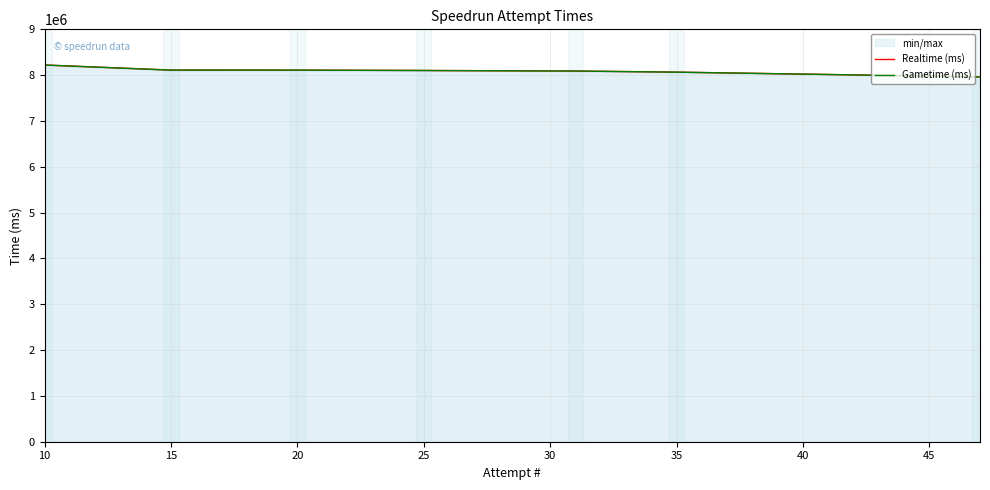

What is the difference between the second highest and second lowest values in the Gametime (ms) series?

44554